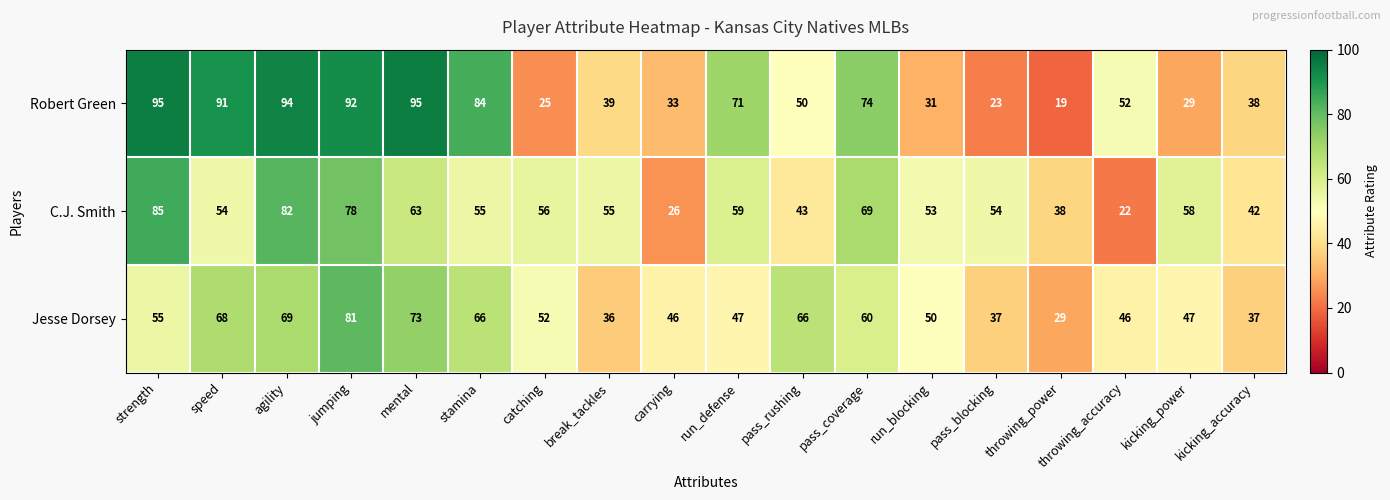

Which series has the largest range (max minus min)?

Robert Green